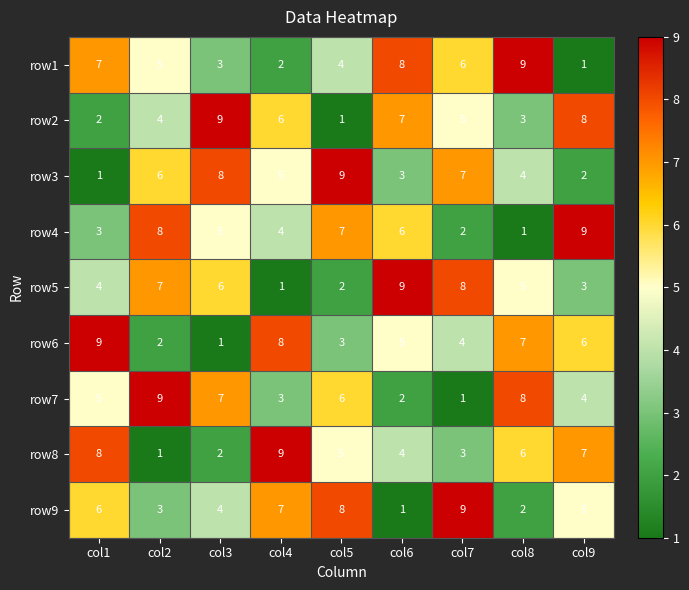

What is the minimum value shown in the chart?

1